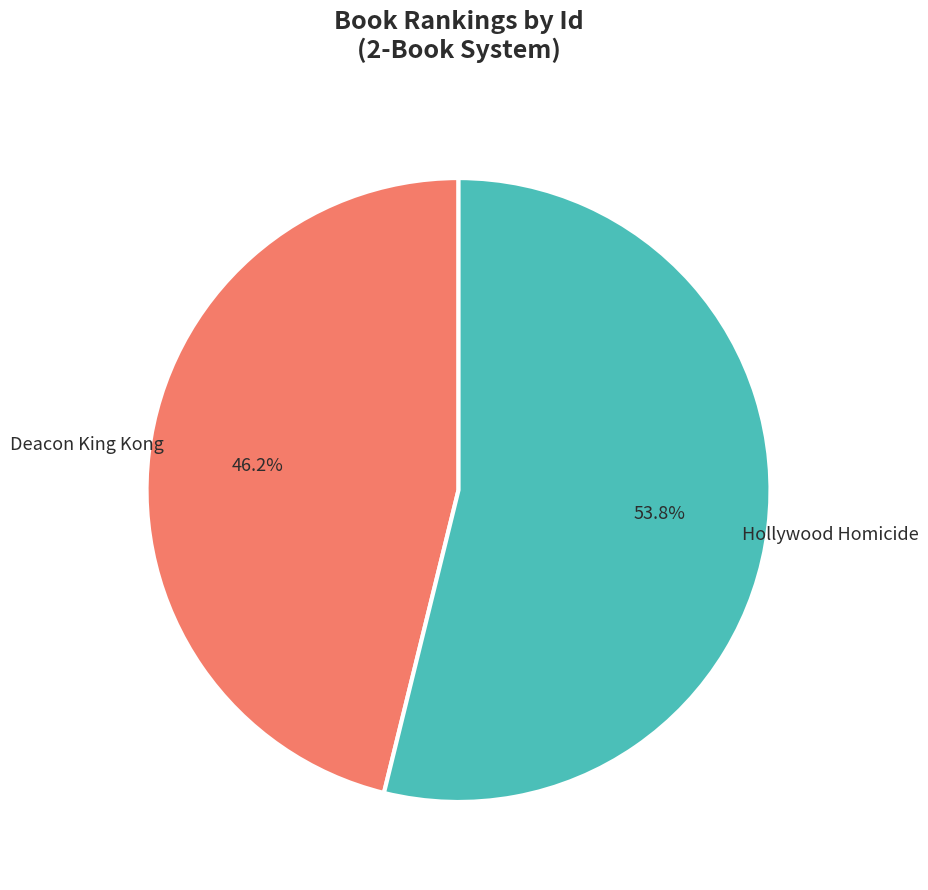

How many slices are in this pie chart?

2